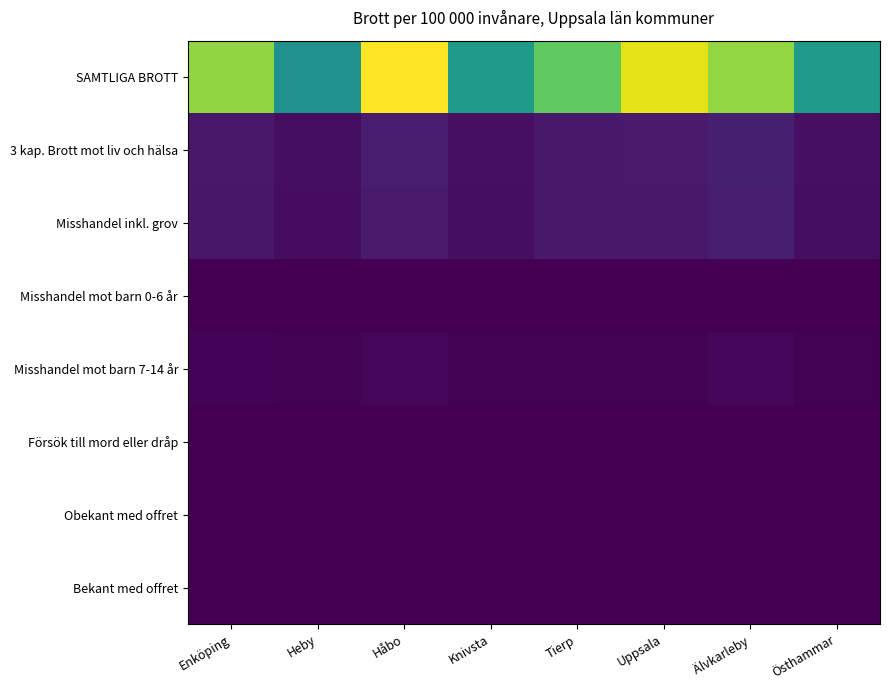

Which series has the largest total across all categories?

SAMTLIGA BROTT